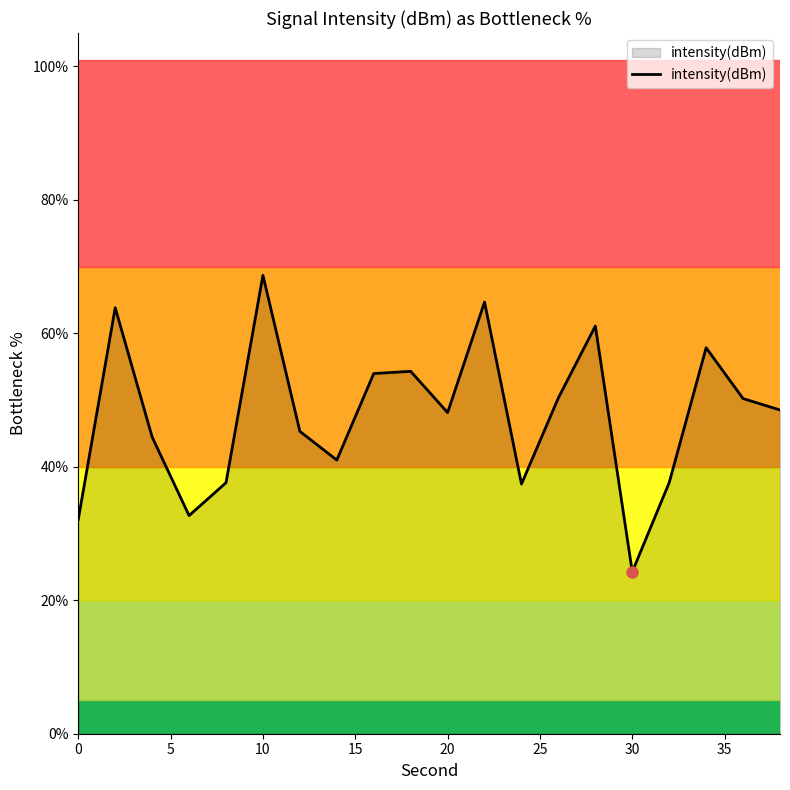

What is the maximum value shown in the chart?

68.7